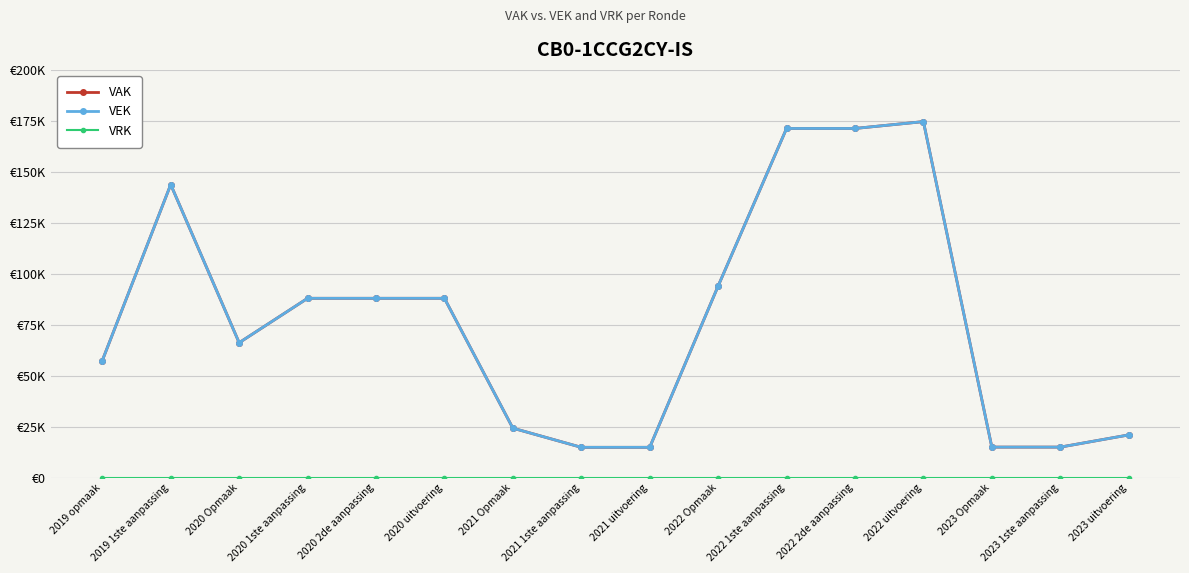

Does the chart have visible grid lines?

Yes